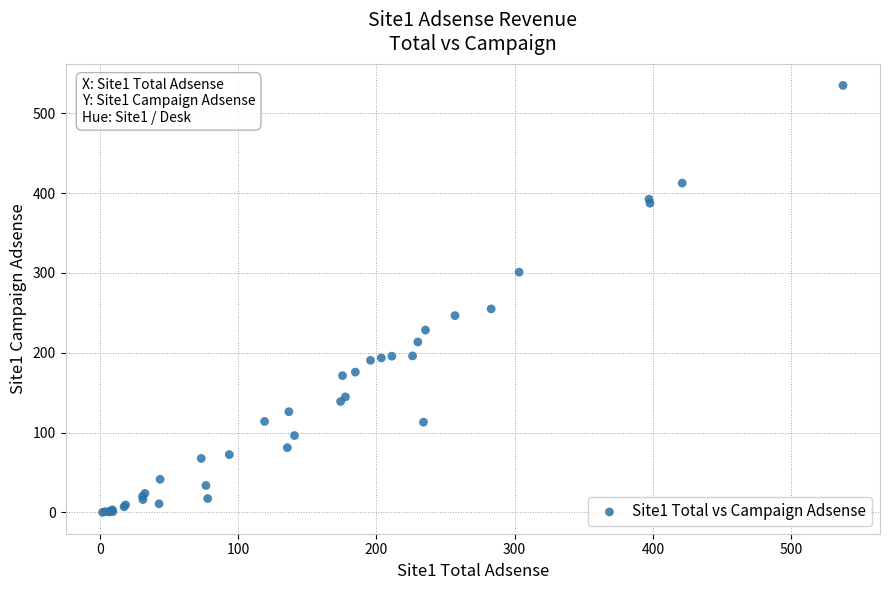

What Y value in the scatter plot is closest to 267?

255.0